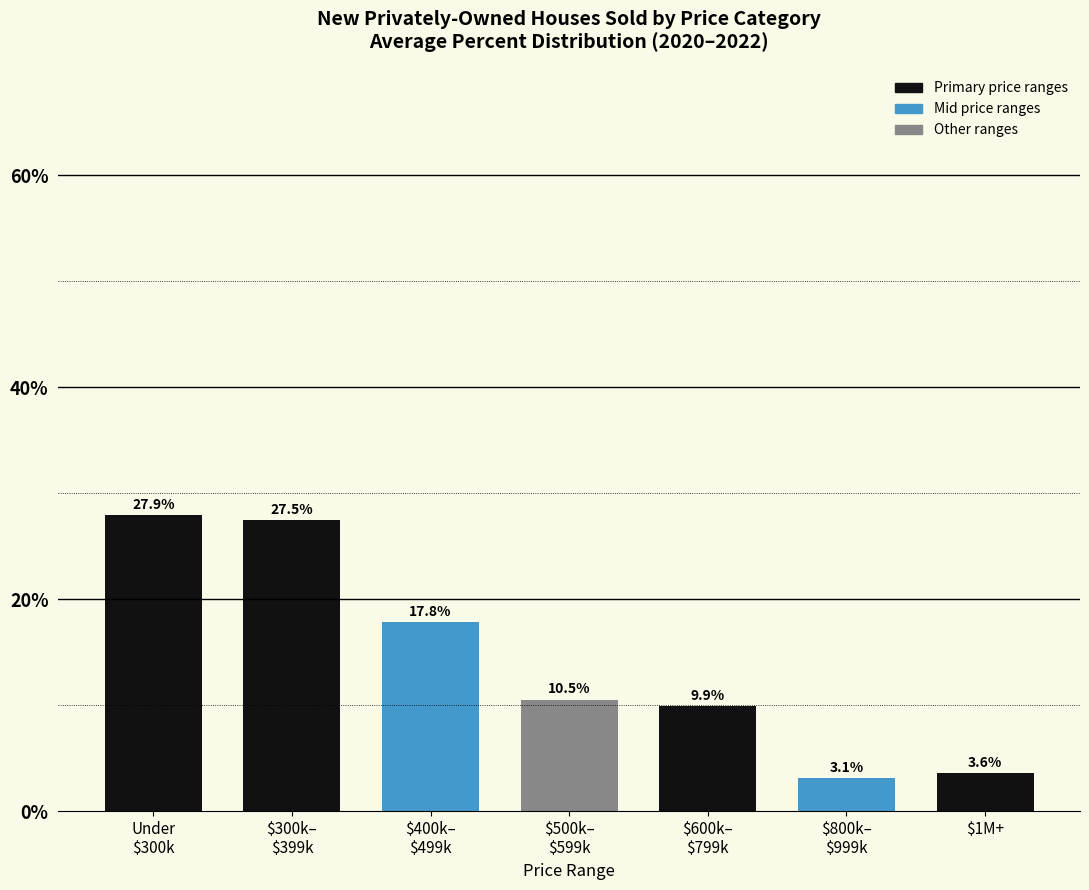

Reading left to right, extract all data points from this chart.

27.9	27.5	17.8	10.5	9.9	3.1	3.6